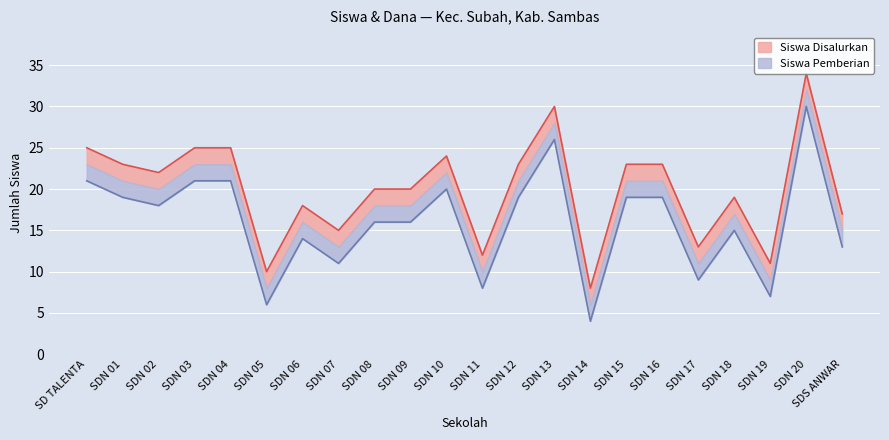

What is the approximate value of Siswa Disalurkan at SDN 06, to the nearest 5?

20